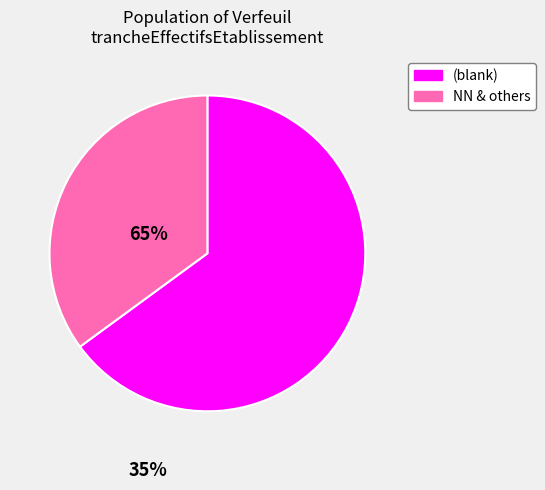

Is there a majority slice in this chart?

Yes